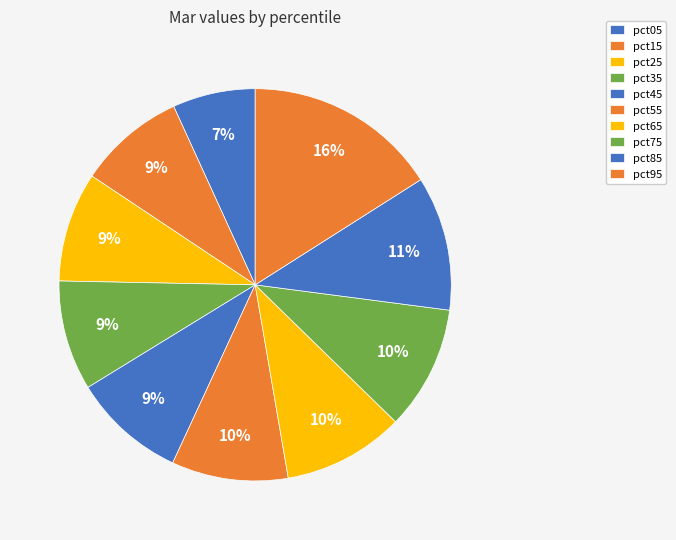

Do pct15 and pct65 together represent more than half of the pie?

No